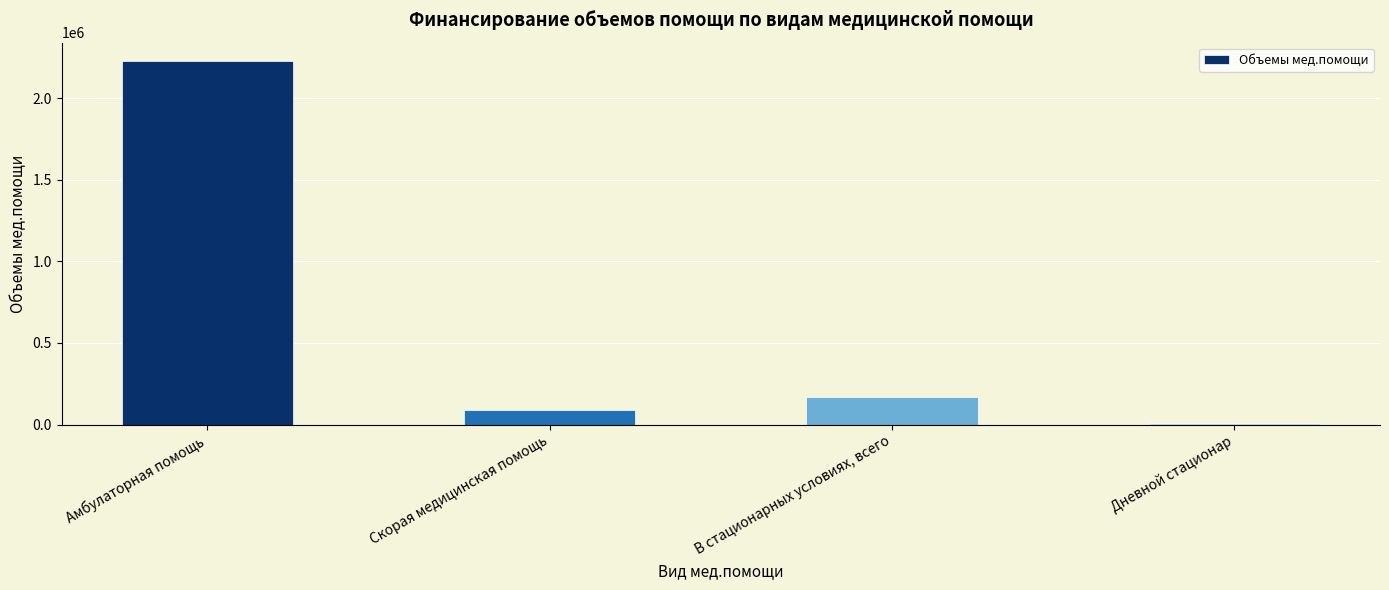

What position from the right is Дневной стационар?

1